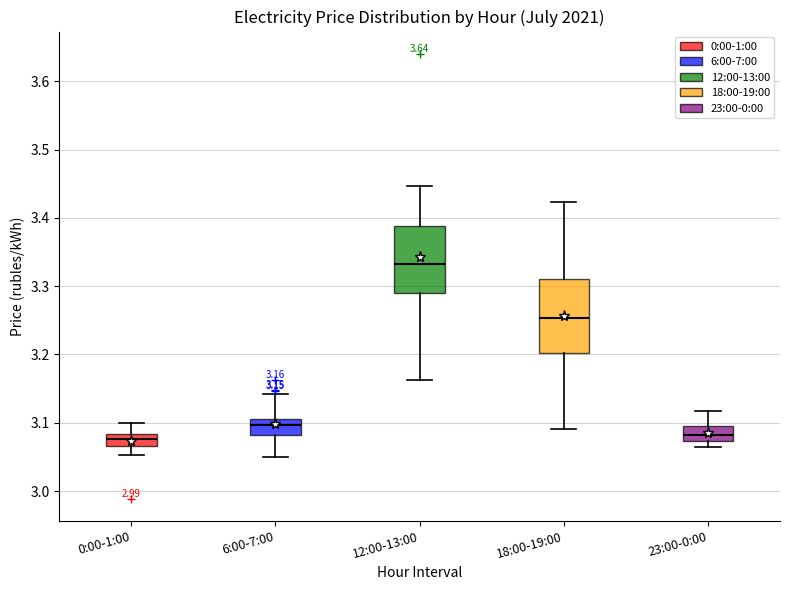

Which box is the tallest, from its lower edge to its upper edge?

18:00-19:00